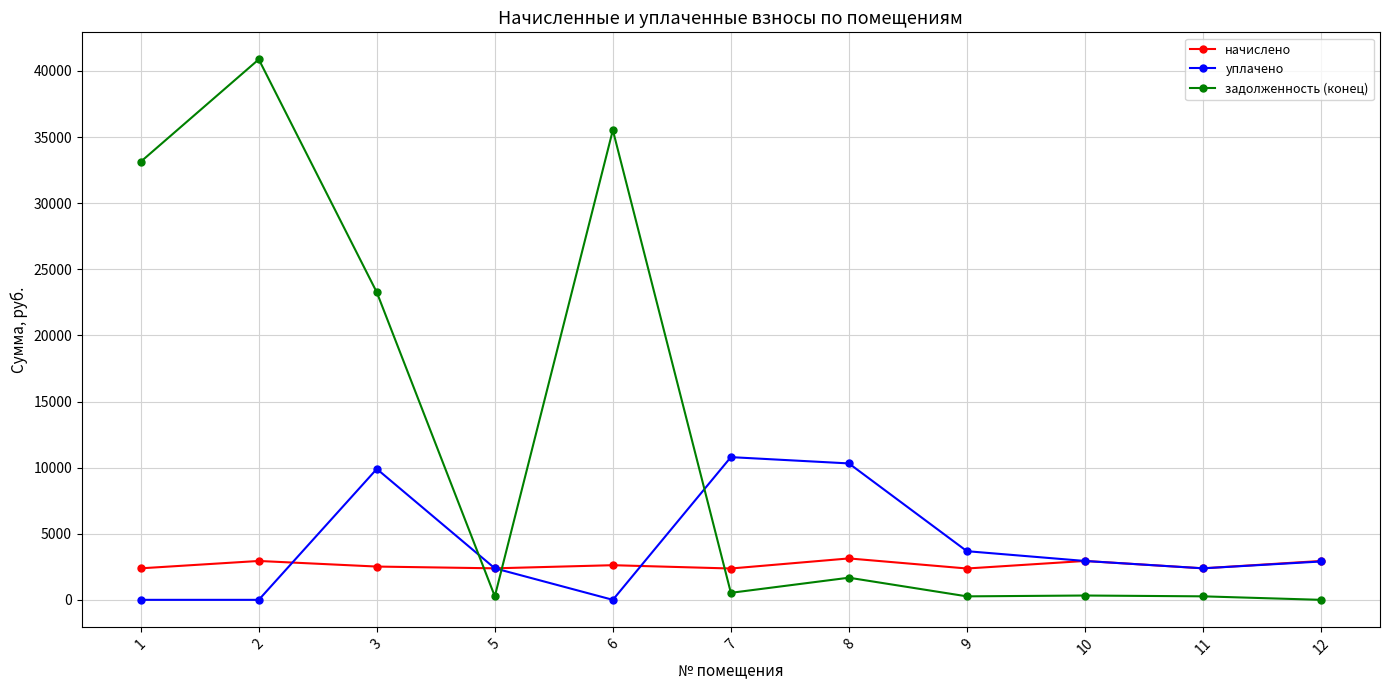

At how many categories does at least one series exceed 4657?

6